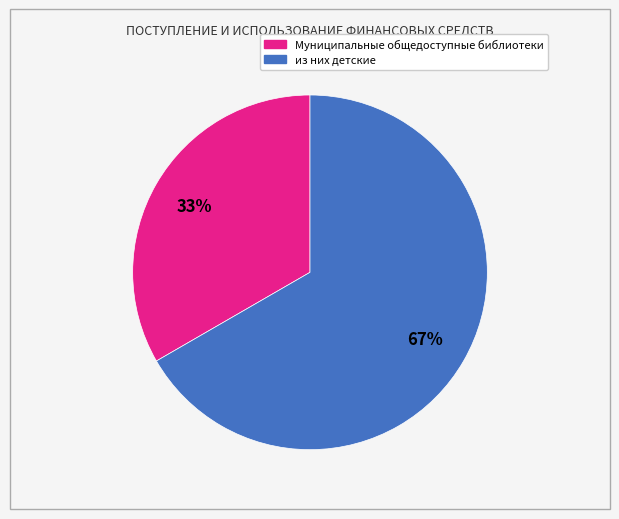

To the nearest percent, what portion does из них детские represent?

67%